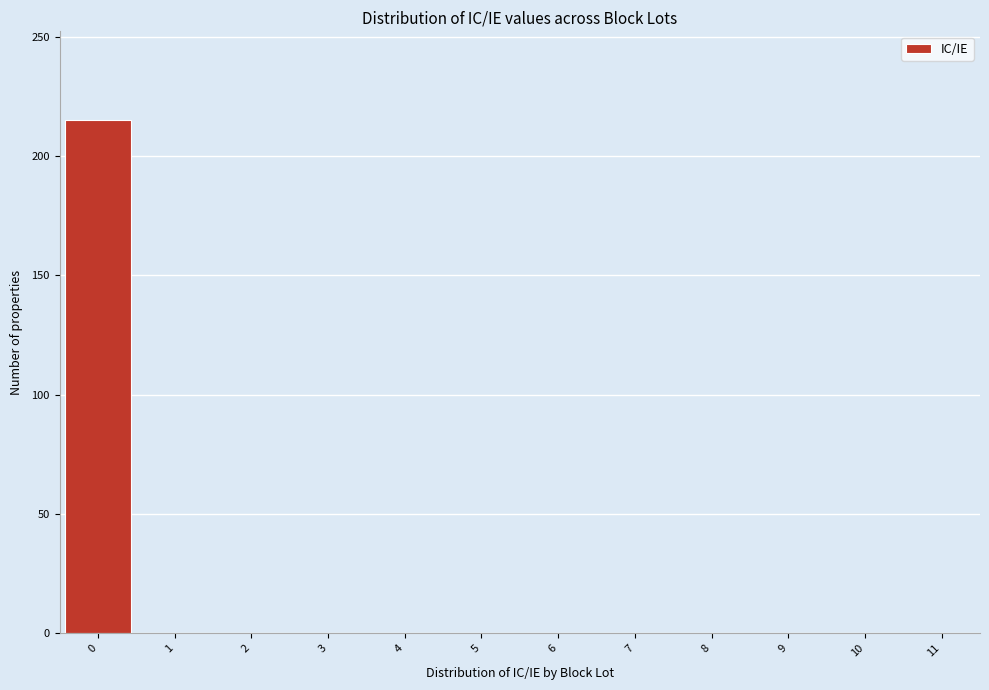

How tall is the bar that spans -0.5 to 0.5 on the x-axis? The values are not printed on the chart, so give them approximately, as read against the axis.

215